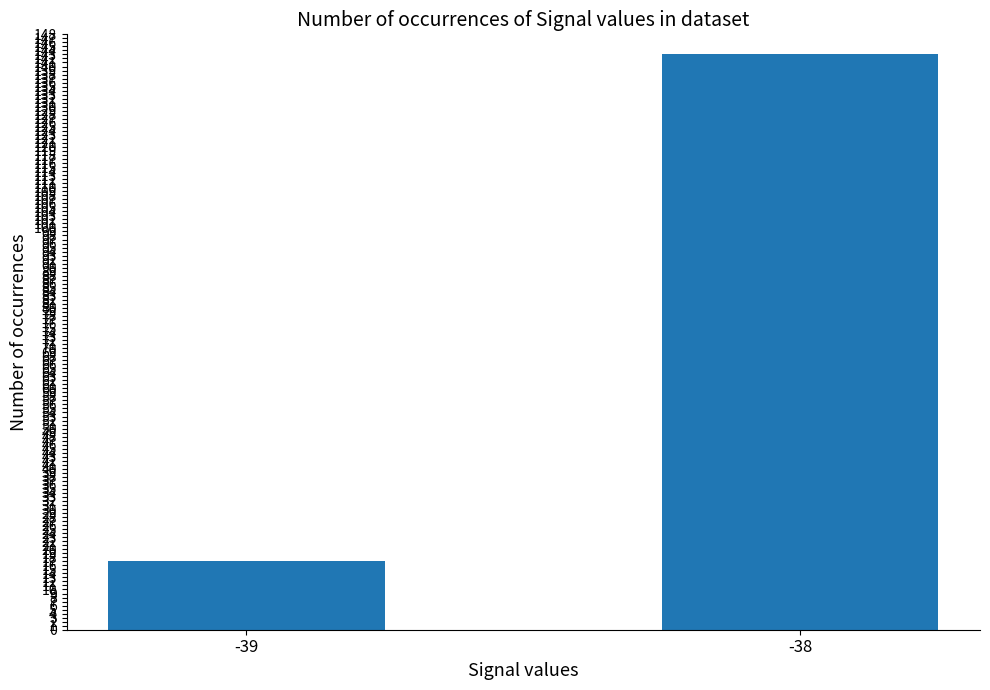

Between -38 and -39, which is larger?

-38